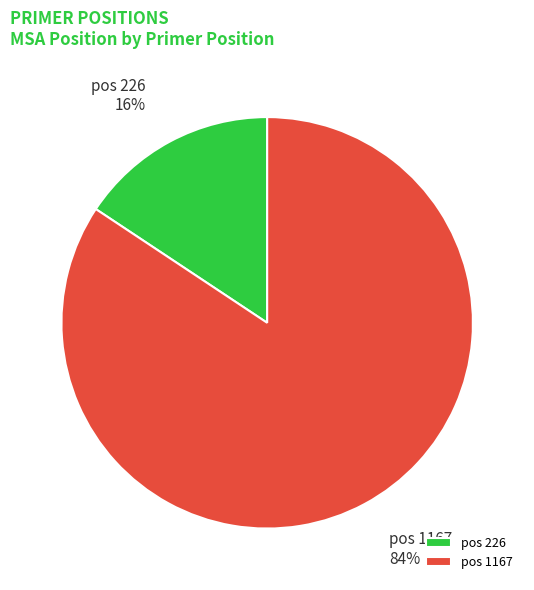

How many slices are in this pie chart?

2